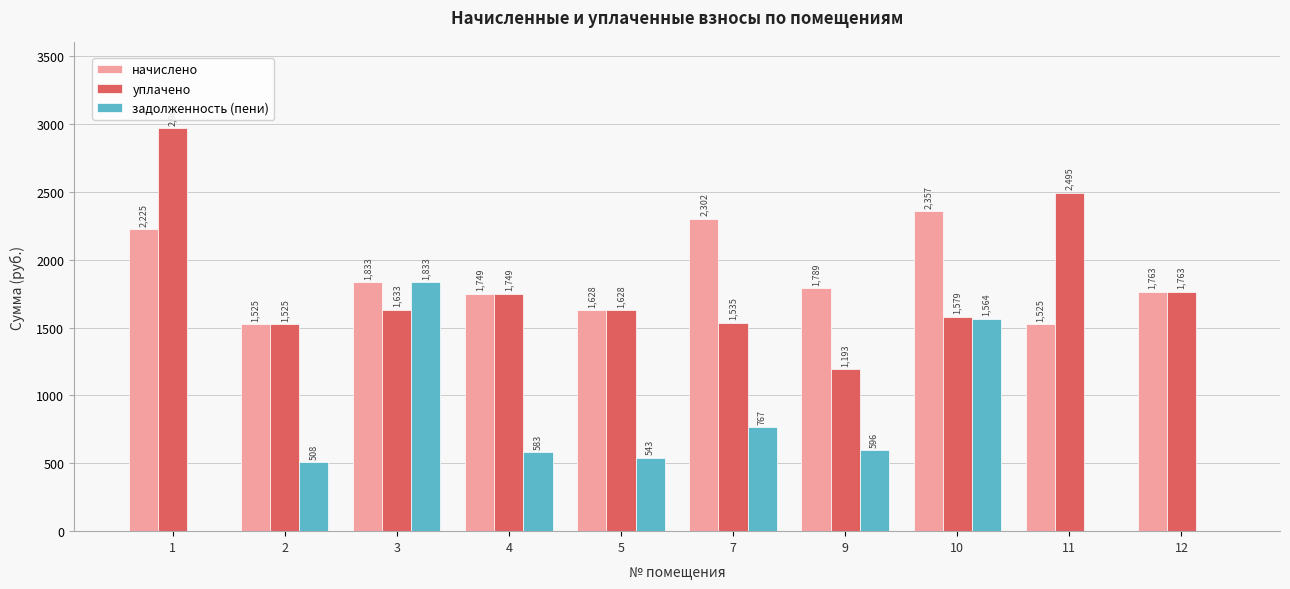

What is the sum of the начислено values at 1 and 10?

4582.5